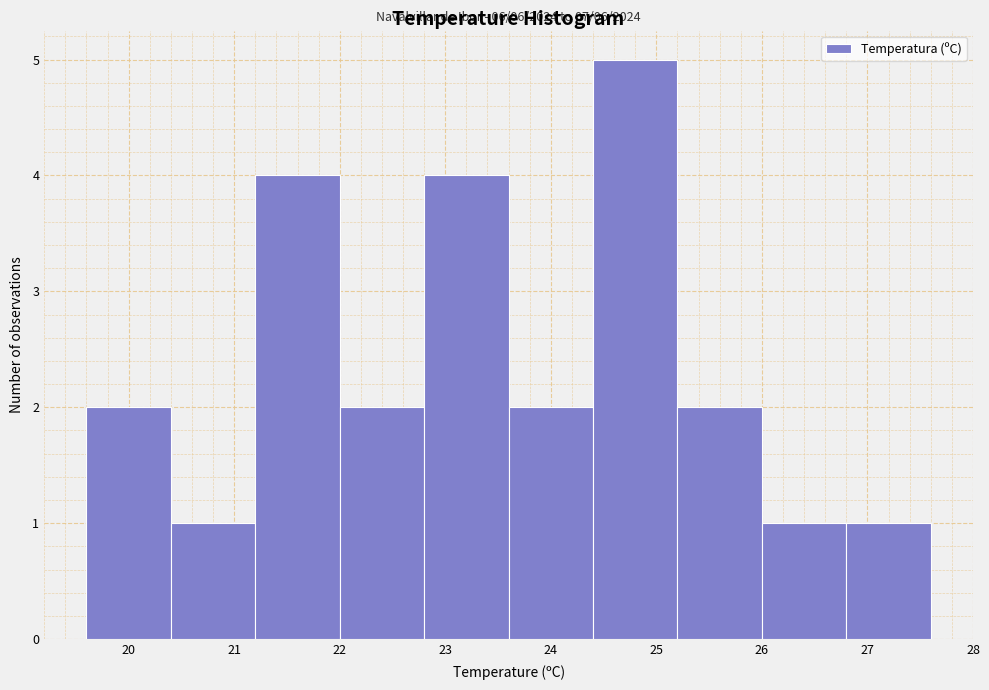

Which range on the x-axis has the tallest bar?

24.4 to 25.2